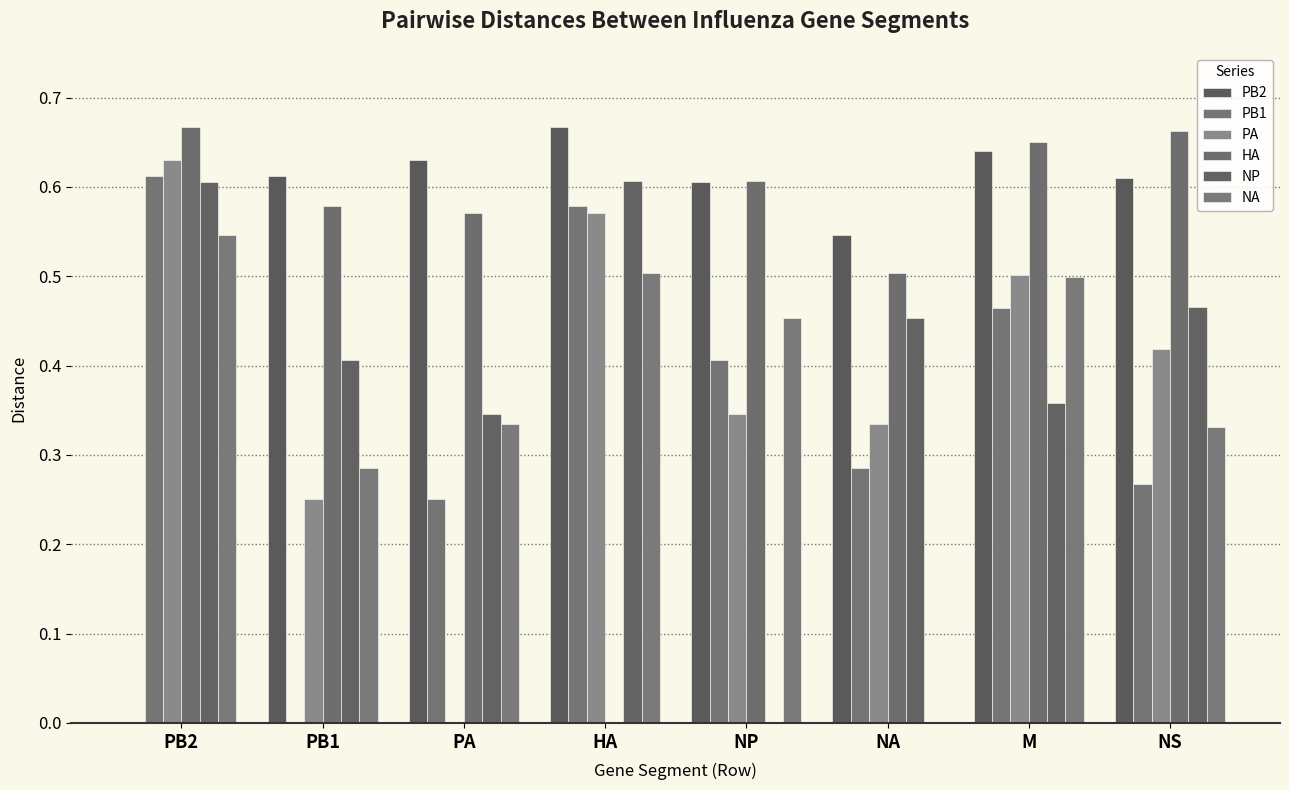

What is the sum of the PA values at PA and HA?

0.6